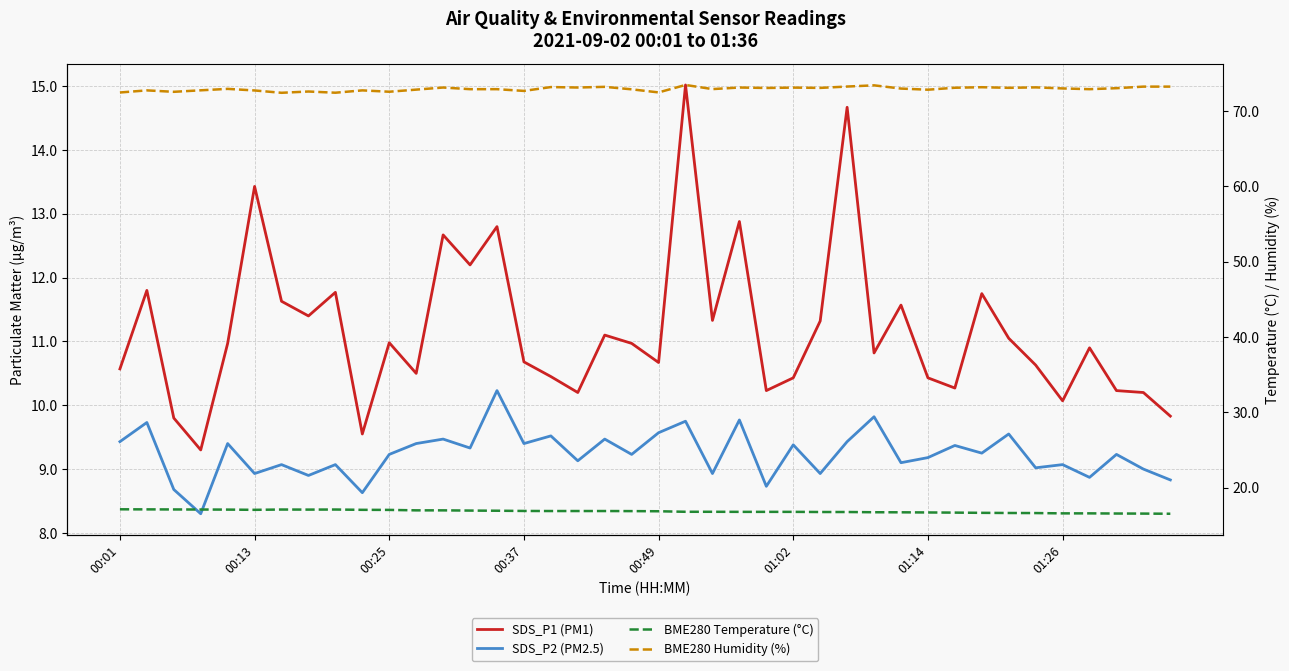

In SDS_P2 (PM2.5), how many points are higher than both neighbors (excluding endpoints)?

16